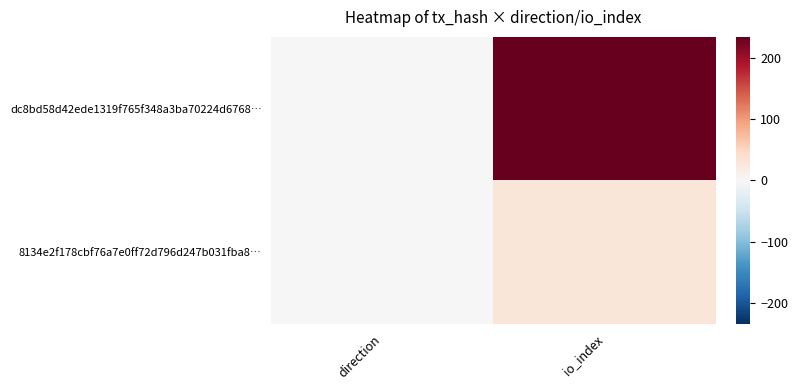

Between direction and io_index, which series saw the biggest shift?

dc8bd58d42ede1319f765f348a3ba70224d6768…